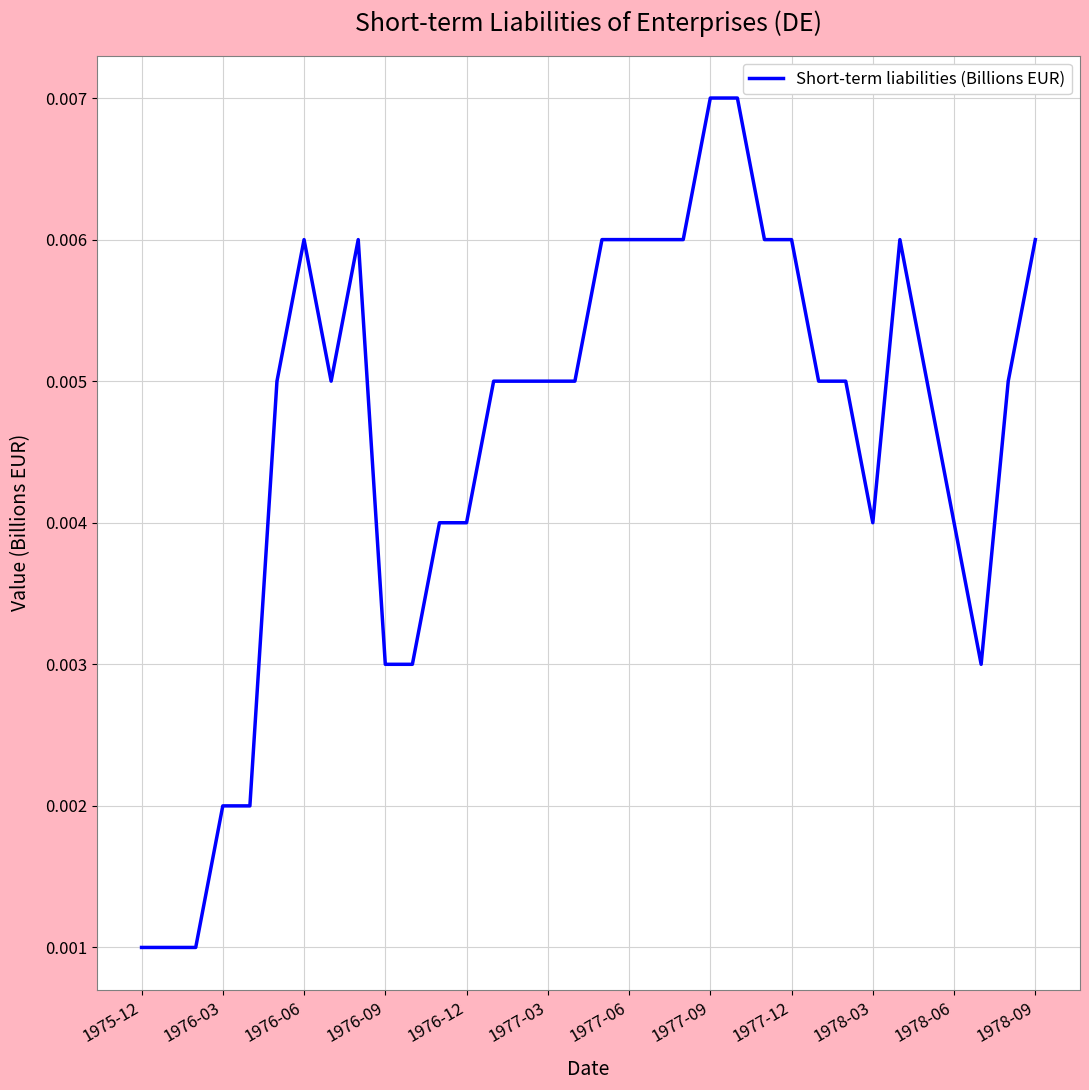

Does the chart have visible grid lines?

Yes